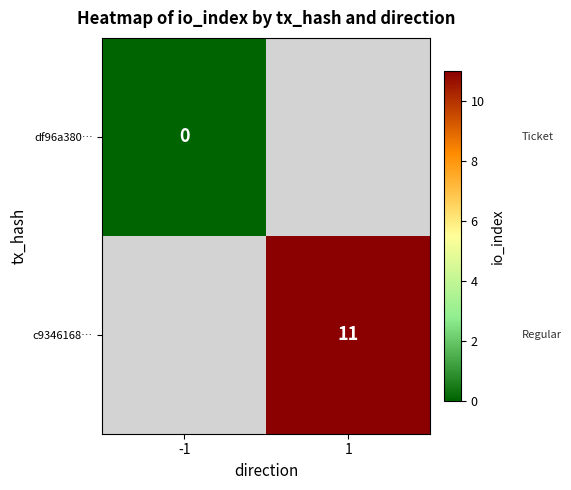

At how many categories does at least one series exceed 10?

1